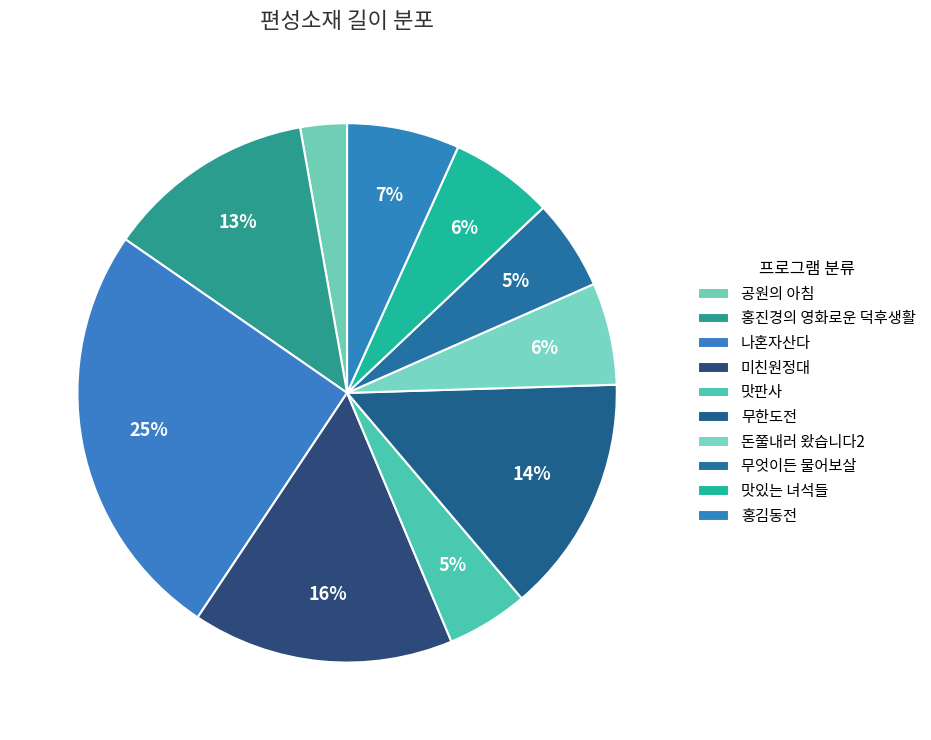

How many slices are in this pie chart?

10